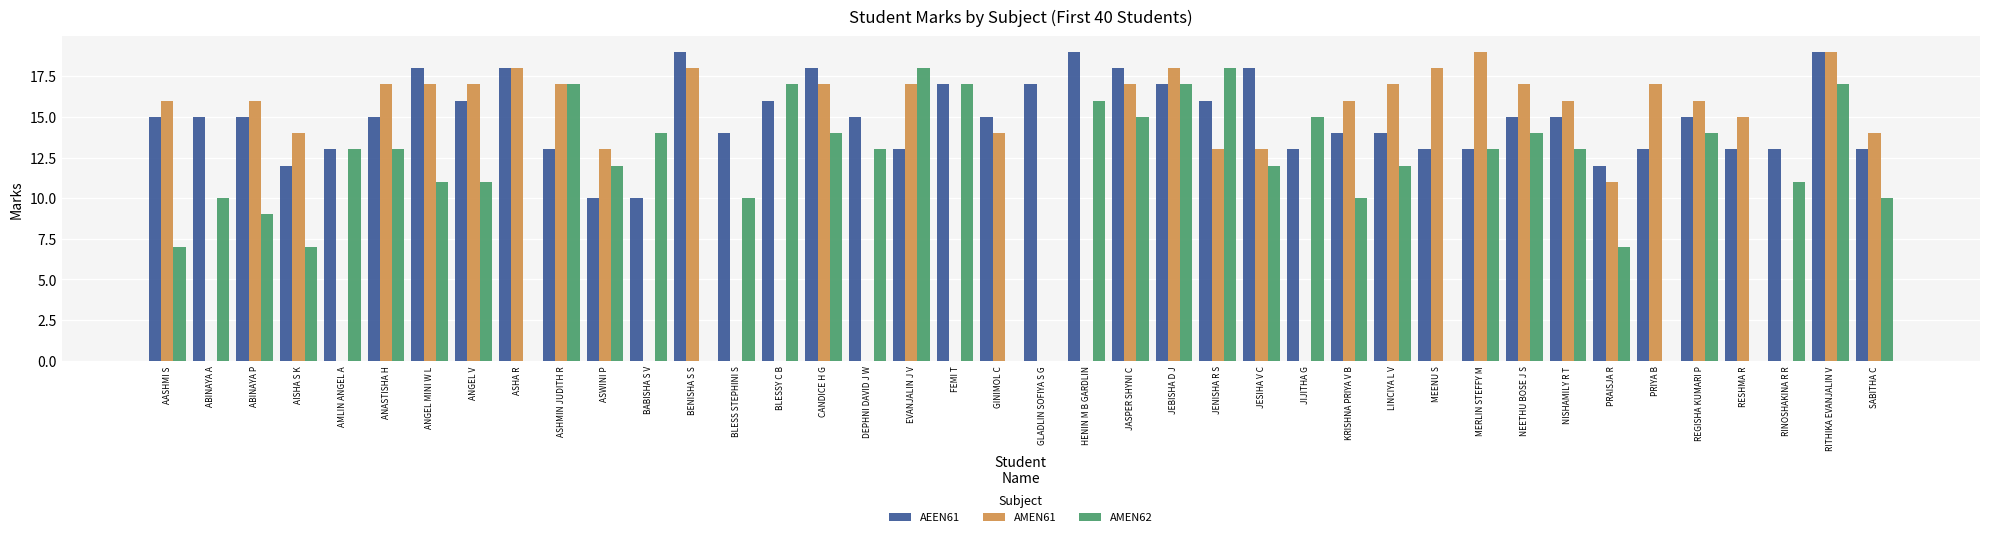

Which series changed the most between AASHMI S and ABINAYA P?

AMEN62